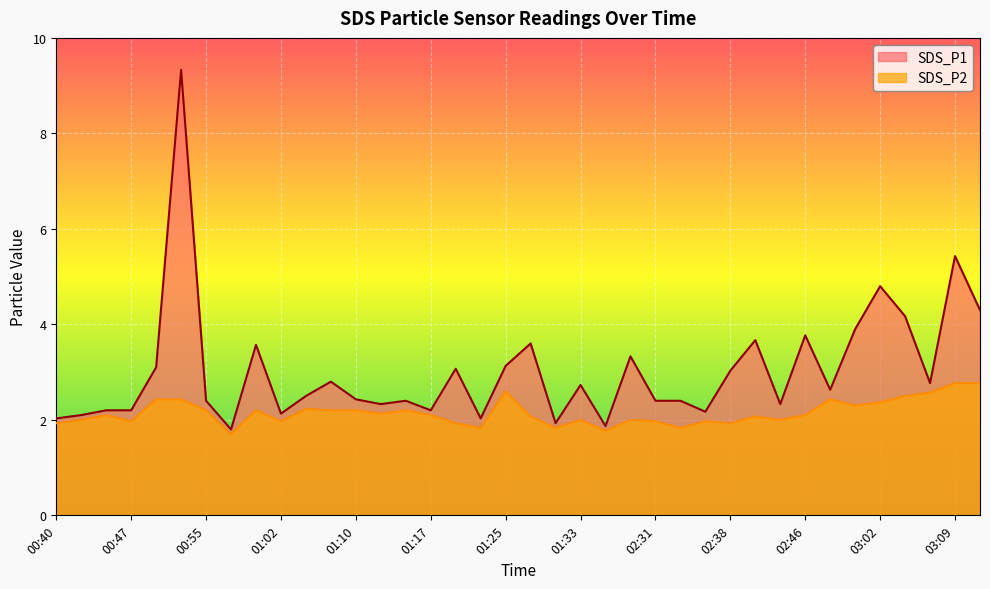

What position from the left is 01:15?

15